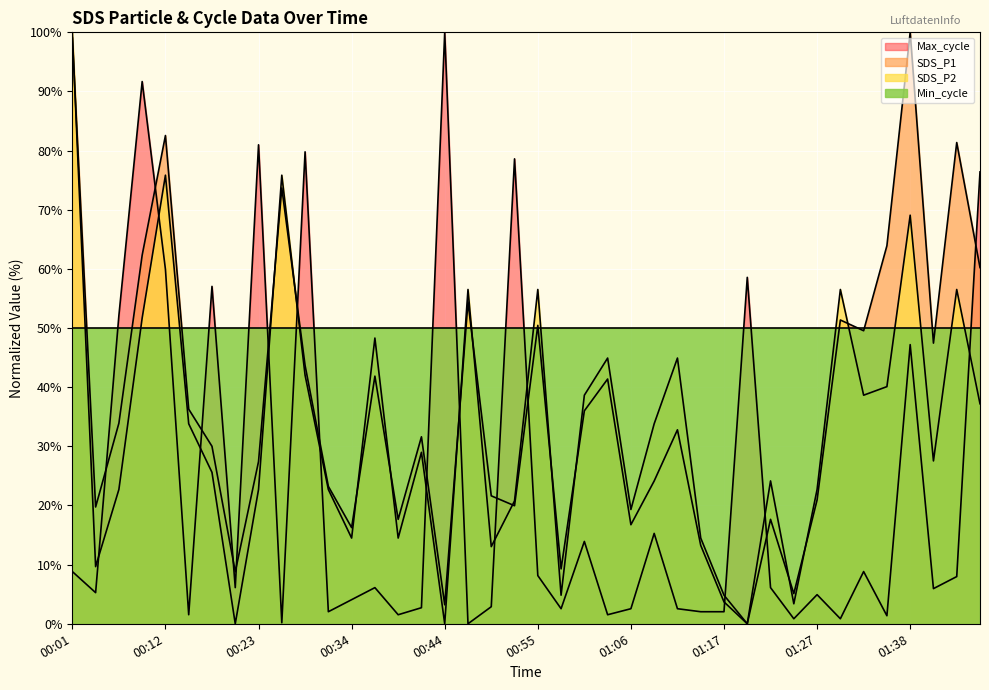

The value of Max_cycle at 01:46 is 126.7. True or false?

False